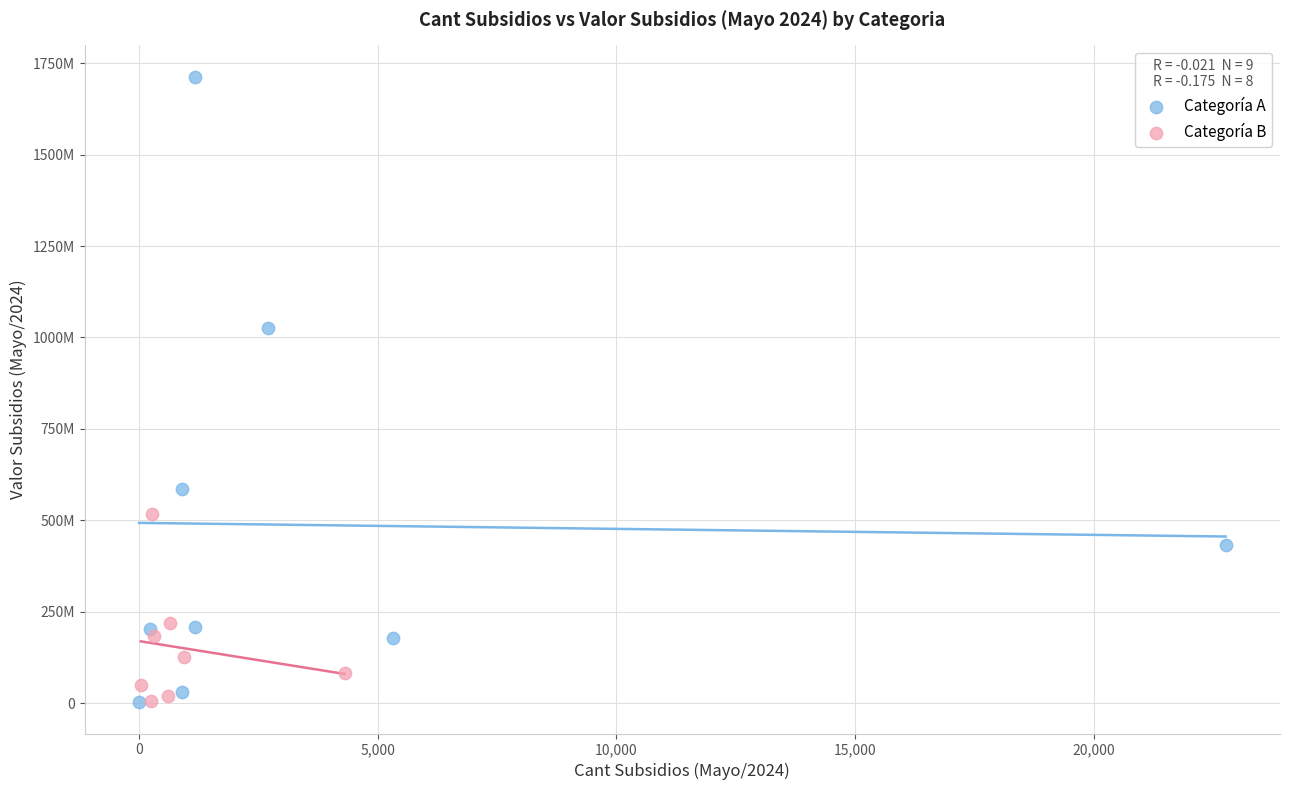

What are all the series names shown in the legend?

Categoría A, Categoría B